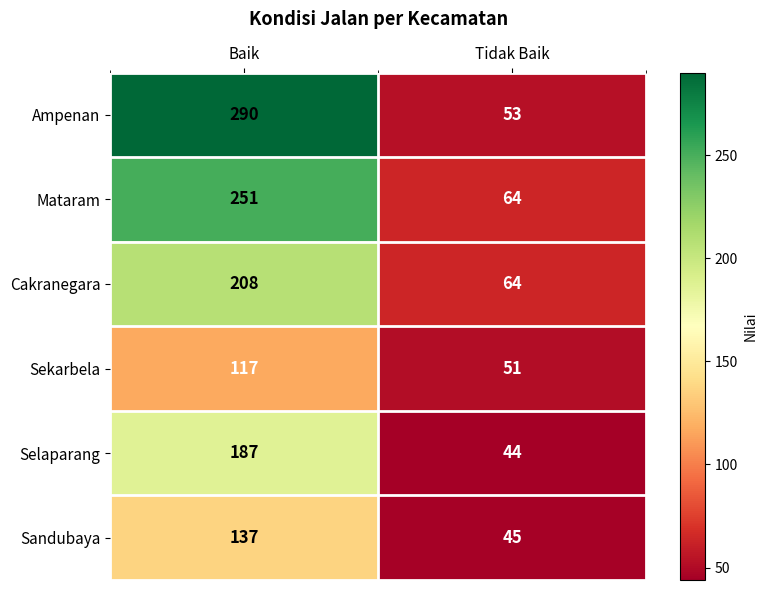

The Sandubaya series shows 207 at Baik. True or false?

False